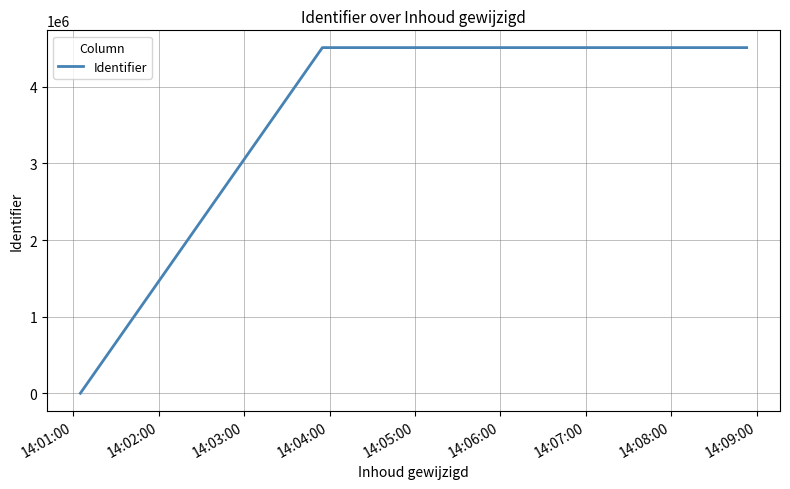

What is the maximum value shown in the chart?

4511083